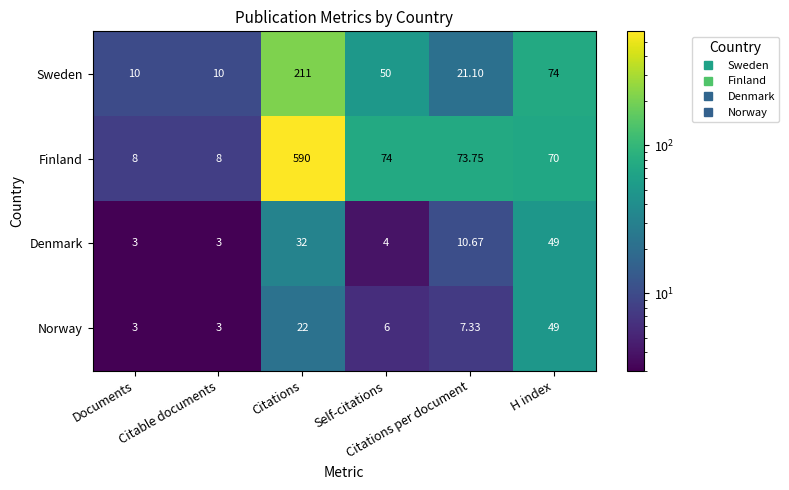

Which series has the largest total across all categories?

Finland